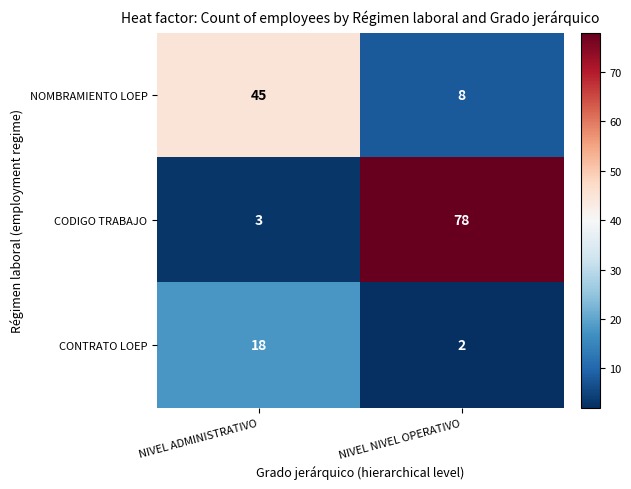

List the series in order of their overall mean, lowest first.

CONTRATO LOEP, NOMBRAMIENTO LOEP, CODIGO TRABAJO